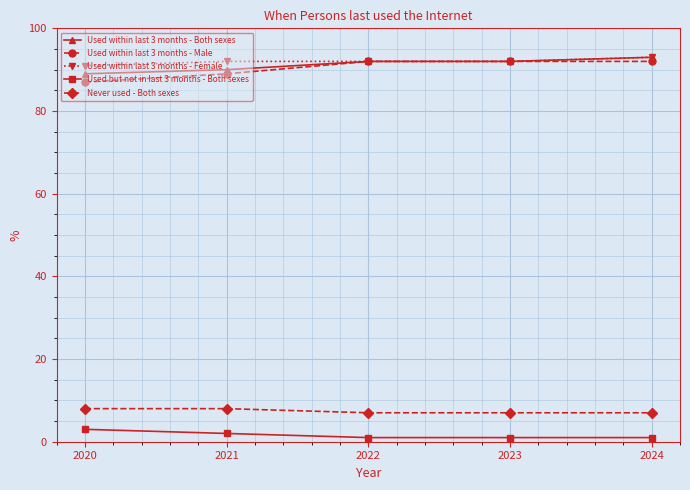

The value of Used within last 3 months - Male at 2022 is 92. True or false?

True